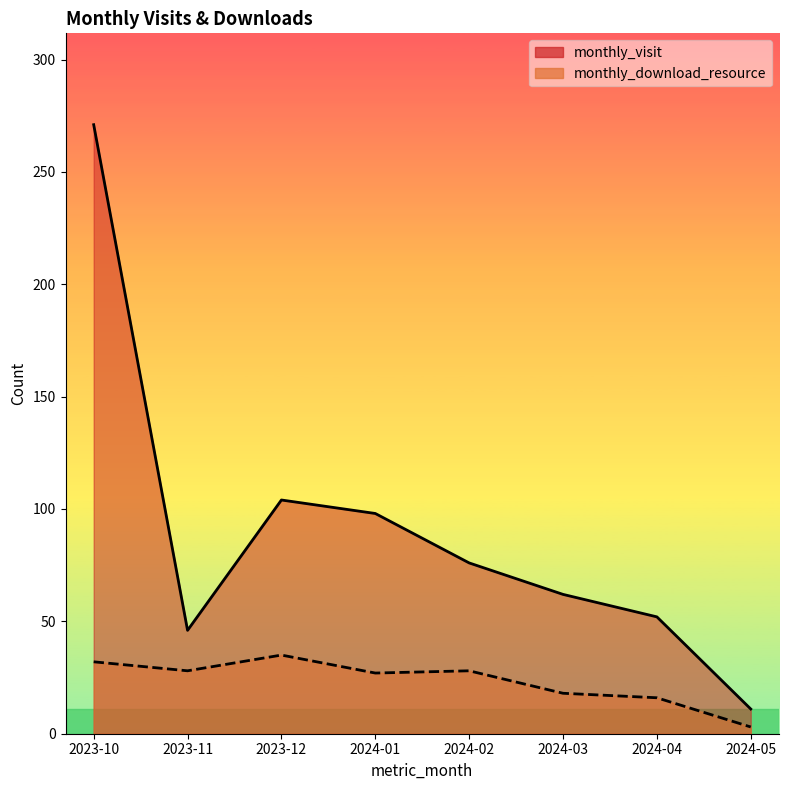

True or false: monthly_visit and monthly_download_resource cross at least once.

False